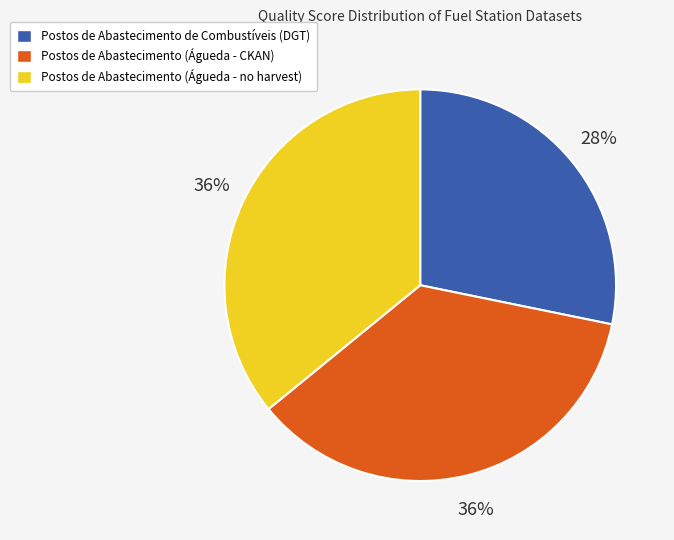

Is the sum of Postos de Abastecimento (Águeda - no harvest) and Postos de Abastecimento de Combustíveis (DGT) greater than half?

Yes